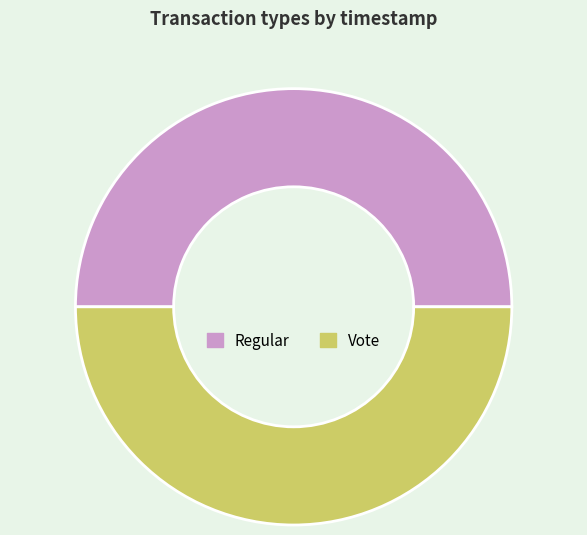

Approximately how many times larger is the value at Regular compared to Vote?

1.0